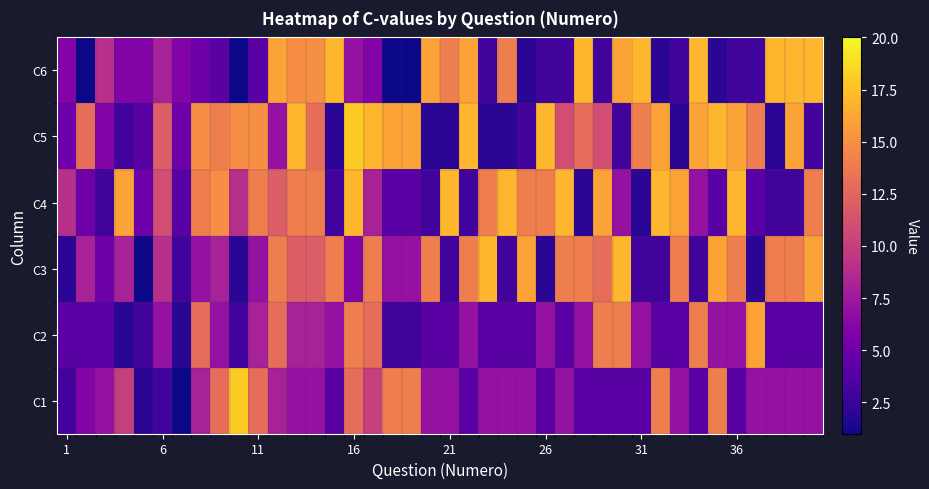

How many data points does each series have?

40